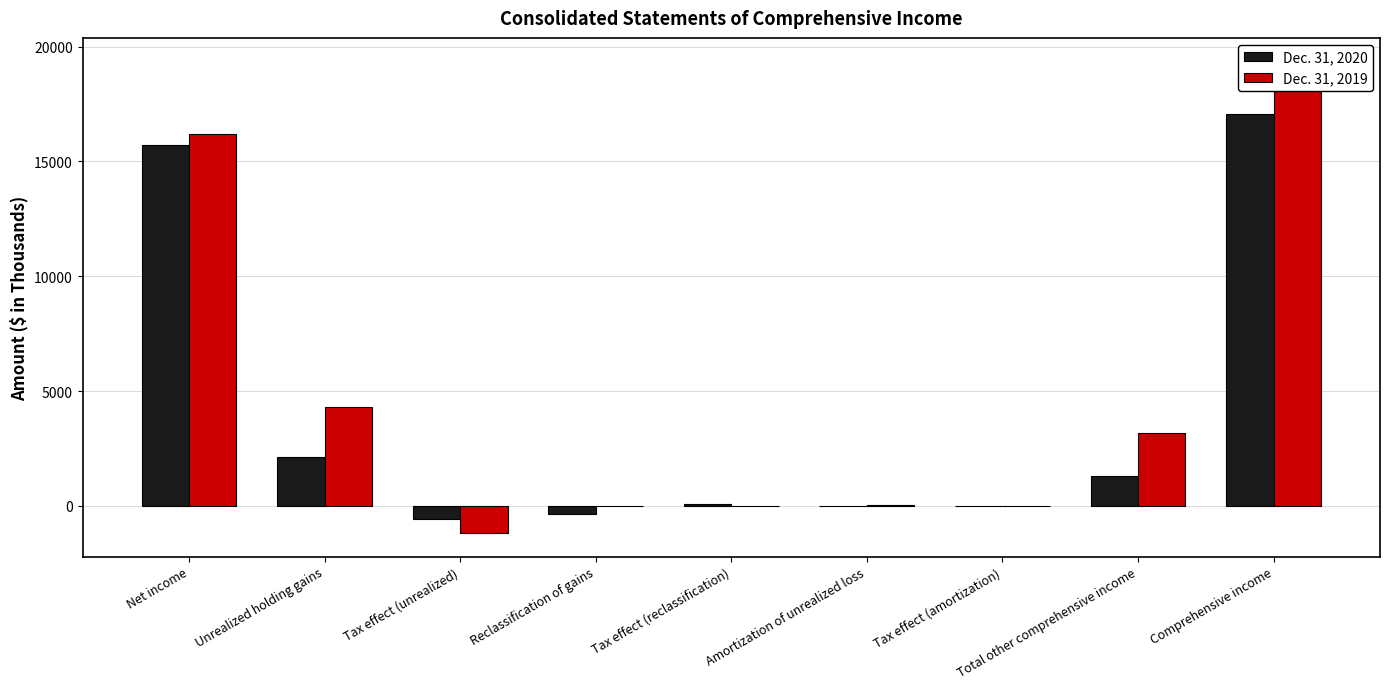

Rank the series at Comprehensive income from highest to lowest value.

Dec. 31, 2019, Dec. 31, 2020